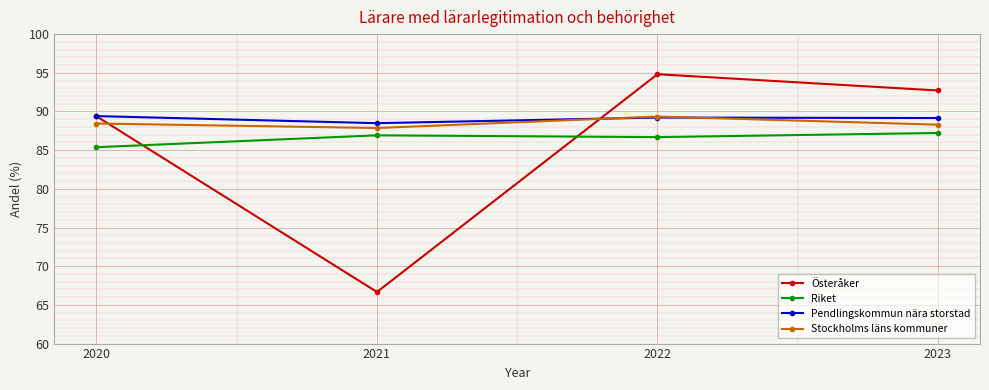

Which series has the largest total across all categories?

Pendlingskommun nära storstad